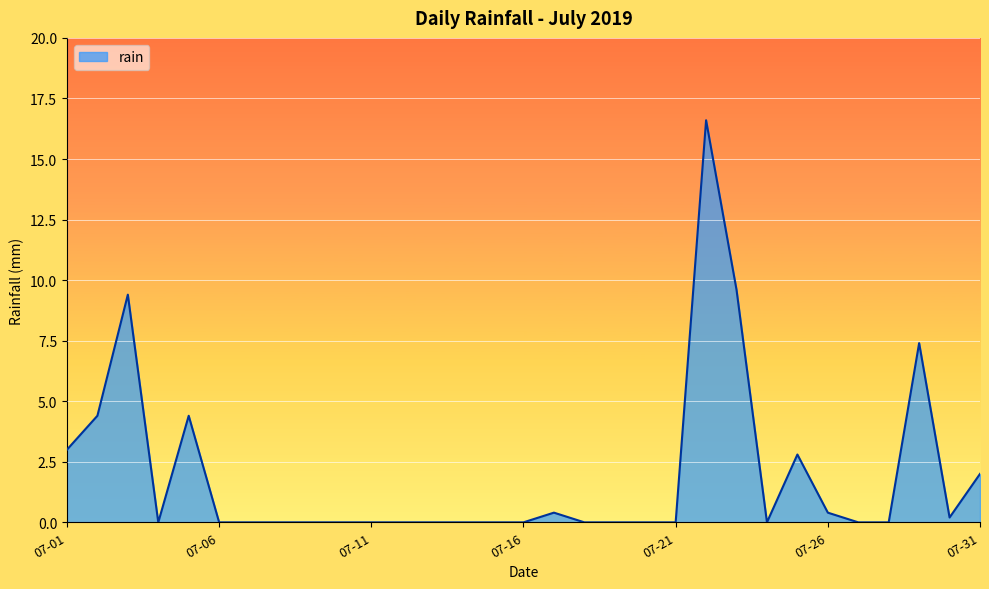

What is the maximum value shown in the chart?

16.6